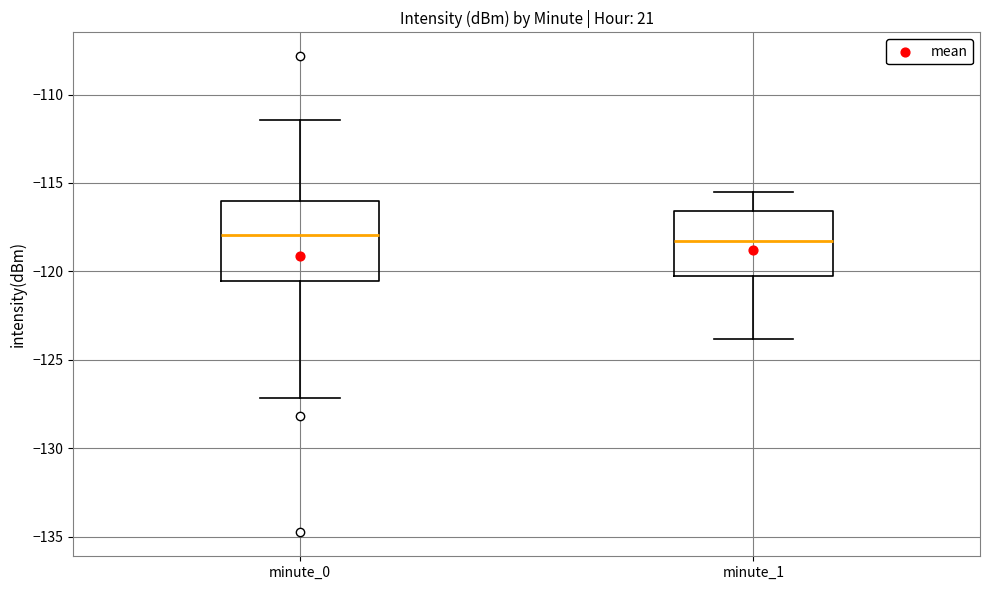

Reading left to right, transcribe this box plot: for each box, give where its median line is, the range the box spans, and where its two whiskers end, as read against the y-axis. The values are not printed on the chart, so give them approximately, as read against the axis.

minute_0: median -118.0, box -120.5 to -116.0, whiskers -127.0 to -111.5
minute_1: median -118.5, box -120.0 to -116.5, whiskers -124.0 to -115.5